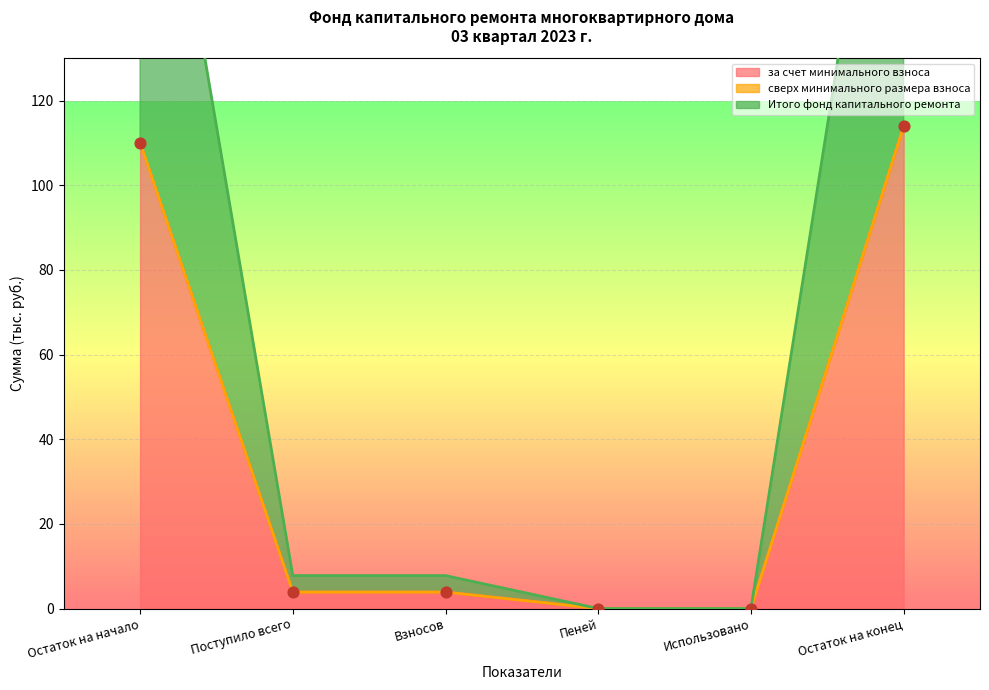

Is the value of за счет минимального взноса at Поступило всего greater than the value of Итого фонд капитального ремонта at Использовано?

Yes